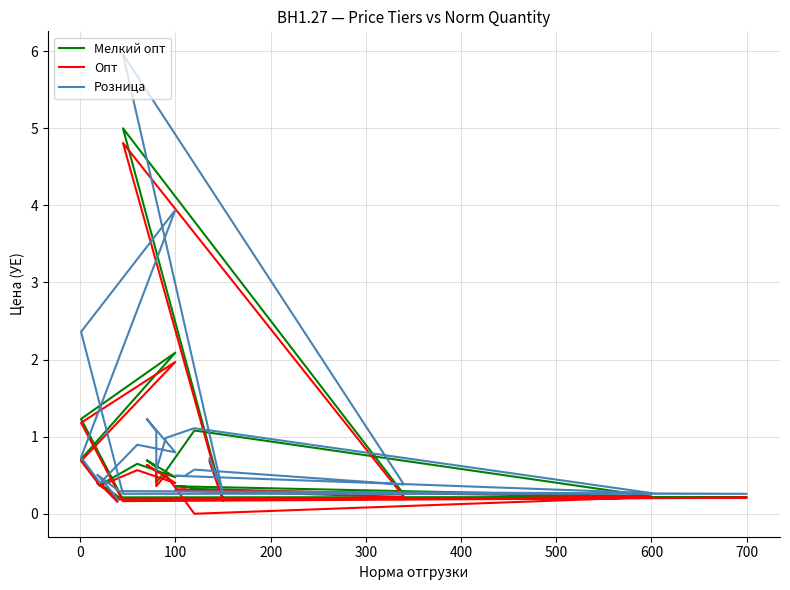

Does the chart have visible grid lines?

Yes